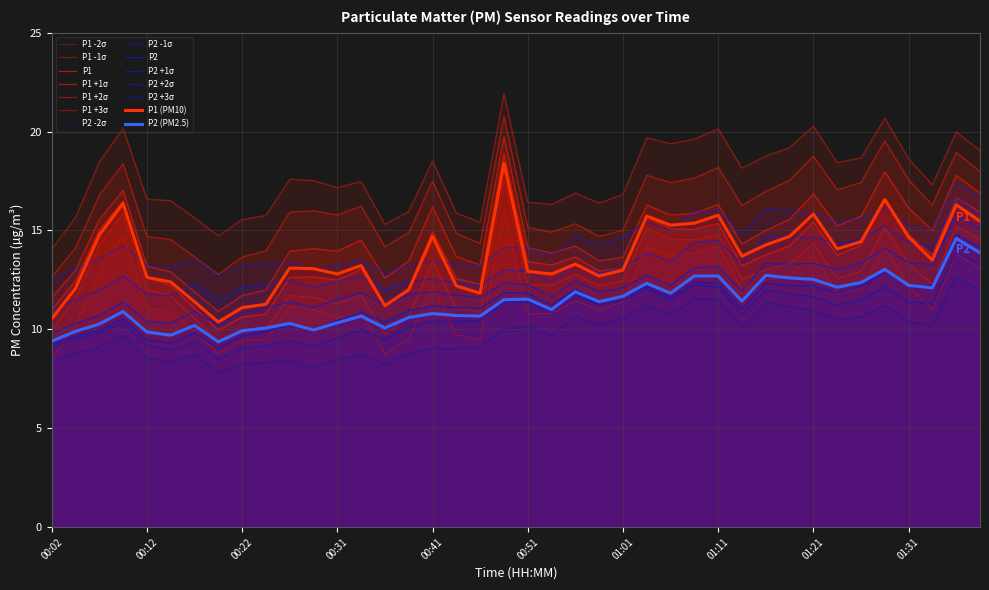

Reading right to left, what are all the values shown in this chart?

P1: 01:39=15.5	01:36=16.3	01:34=13.5	01:31=14.7	01:29=16.6	01:26=14.4	01:24=14.1	01:21=15.8	01:19=14.7	01:16=14.3	01:14=13.7	01:11=15.8	01:09=15.4	01:06=15.3	01:04=15.7	01:01=13.0	00:59=12.7	00:56=13.3	00:54=12.8	00:51=12.9	00:49=18.4	00:46=11.8	00:44=12.2	00:41=14.7	00:39=12.0	00:36=11.2	00:34=13.2	00:31=12.8	00:29=13.1	00:27=13.1	00:24=11.3	00:22=11.1	00:19=10.4	00:17=11.4	00:14=12.4	00:12=12.6	00:09=16.4	00:07=14.8	00:04=12.1	00:02=10.5
P2: 01:39=13.9	01:36=14.6	01:34=12.1	01:31=12.2	01:29=13.0	01:26=12.4	01:24=12.1	01:21=12.5	01:19=12.6	01:16=12.7	01:14=11.4	01:11=12.7	01:09=12.7	01:06=11.8	01:04=12.3	01:01=11.7	00:59=11.4	00:56=11.9	00:54=11.0	00:51=11.5	00:49=11.5	00:46=10.7	00:44=10.7	00:41=10.8	00:39=10.6	00:36=10.1	00:34=10.7	00:31=10.3	00:29=10.0	00:27=10.3	00:24=10.1	00:22=9.9	00:19=9.4	00:17=10.2	00:14=9.7	00:12=9.9	00:09=10.9	00:07=10.3	00:04=9.9	00:02=9.4